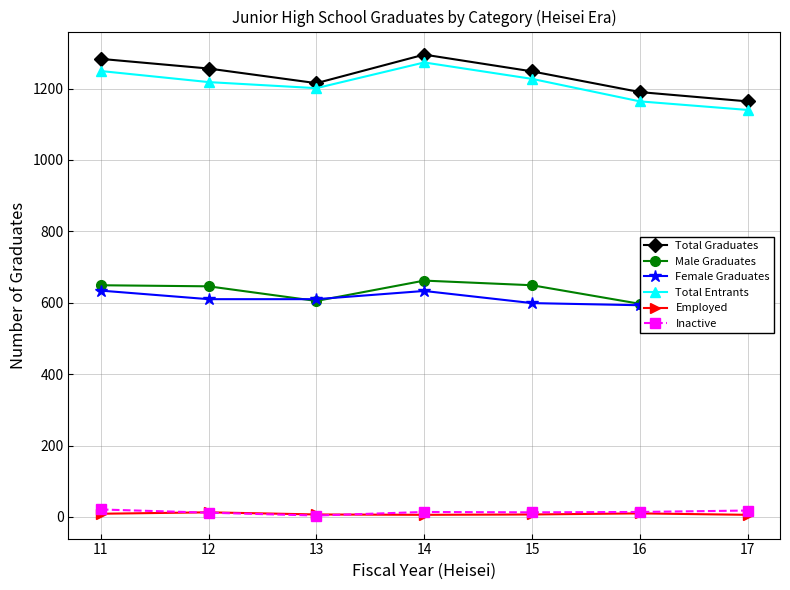

At how many categories does at least one series exceed 1110?

7